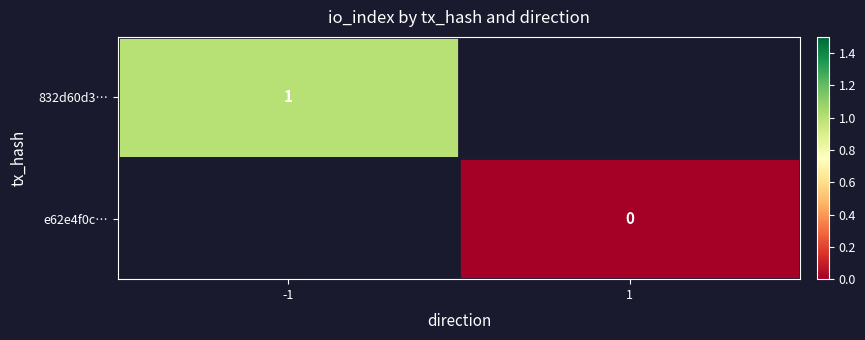

The value of 832d60d3… at -1 is 2. True or false?

False